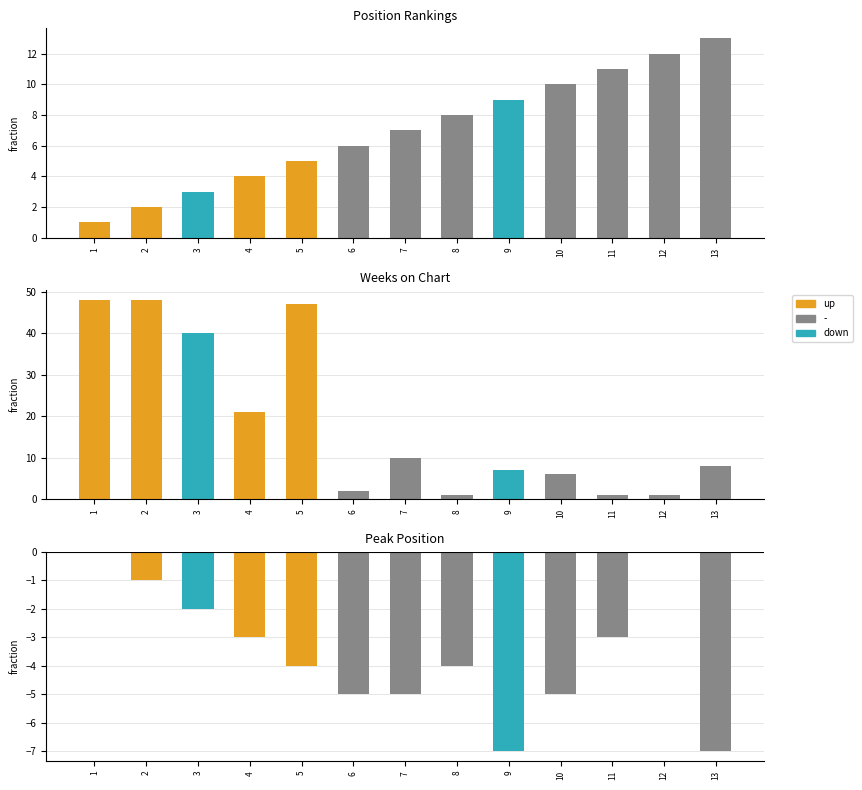

Is the value of Weeks on Chart at 13 greater than the value of Peak Position at 4?

Yes